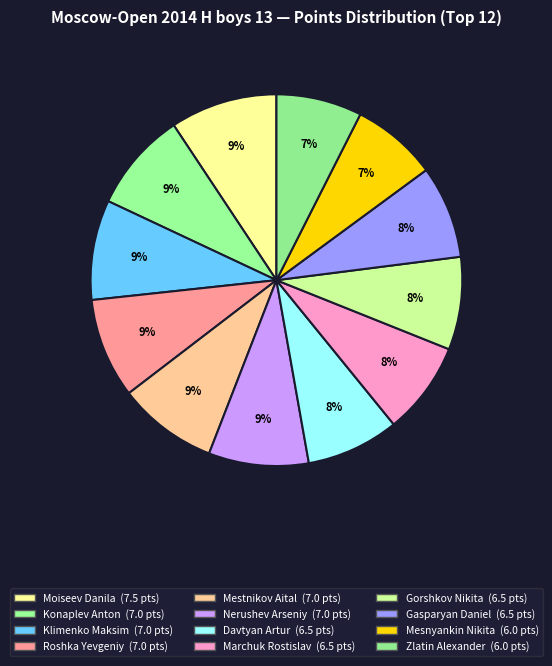

Which category has the smallest portion of the pie?

Mesnyankin Nikita